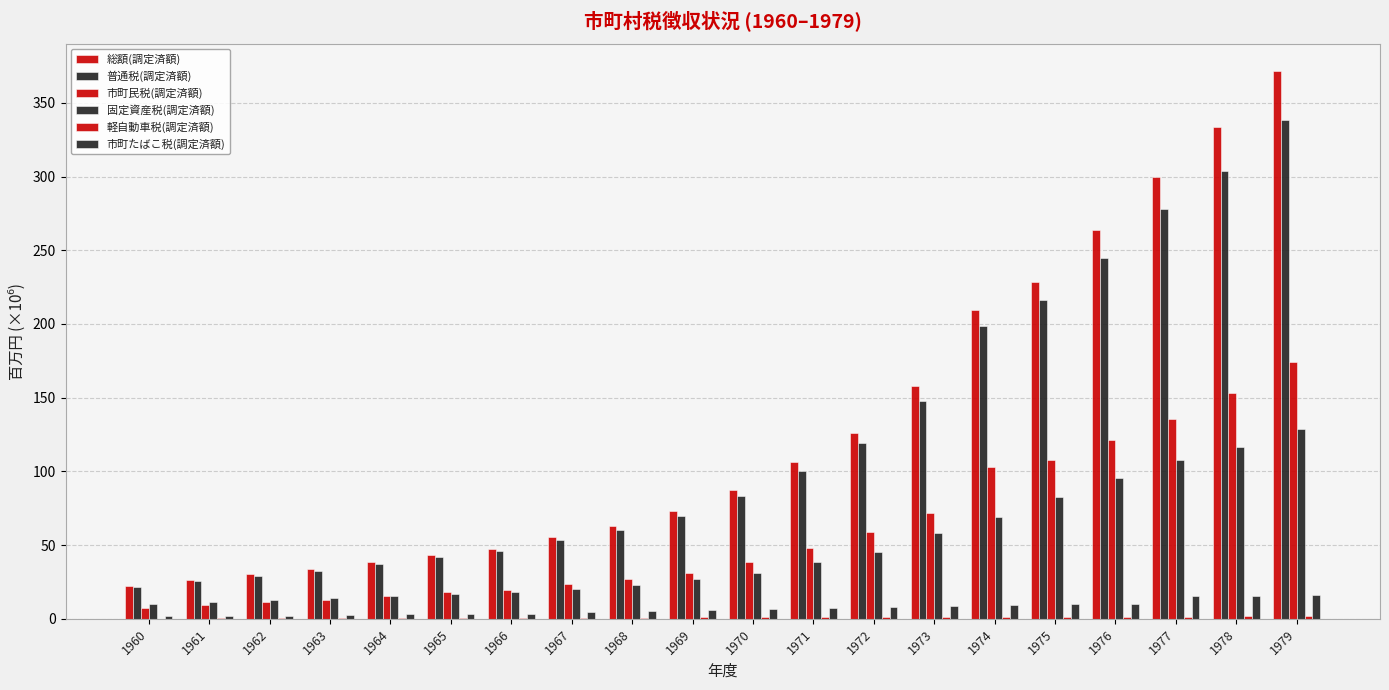

What is the spread (max minus min) of values at 1967?

54.9